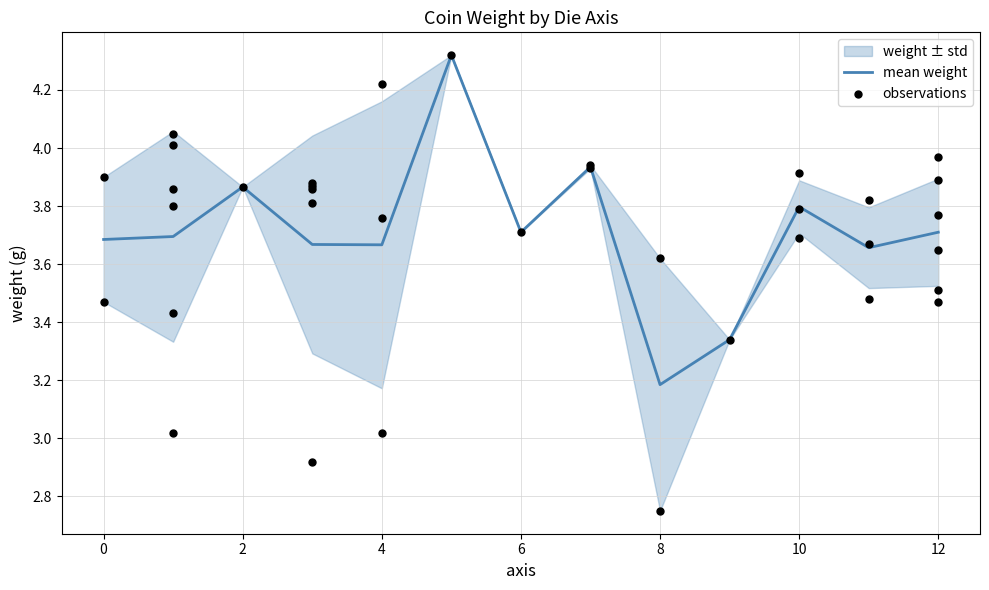

The value of mean weight at 0 is 6.1. True or false?

False